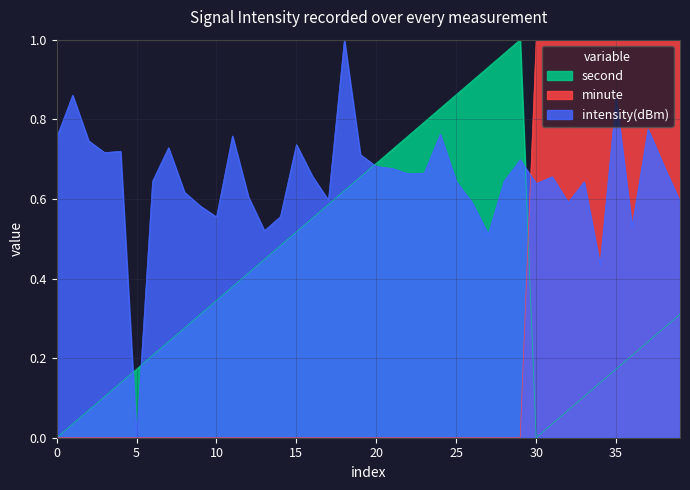

How many categories are shown in the chart?

40